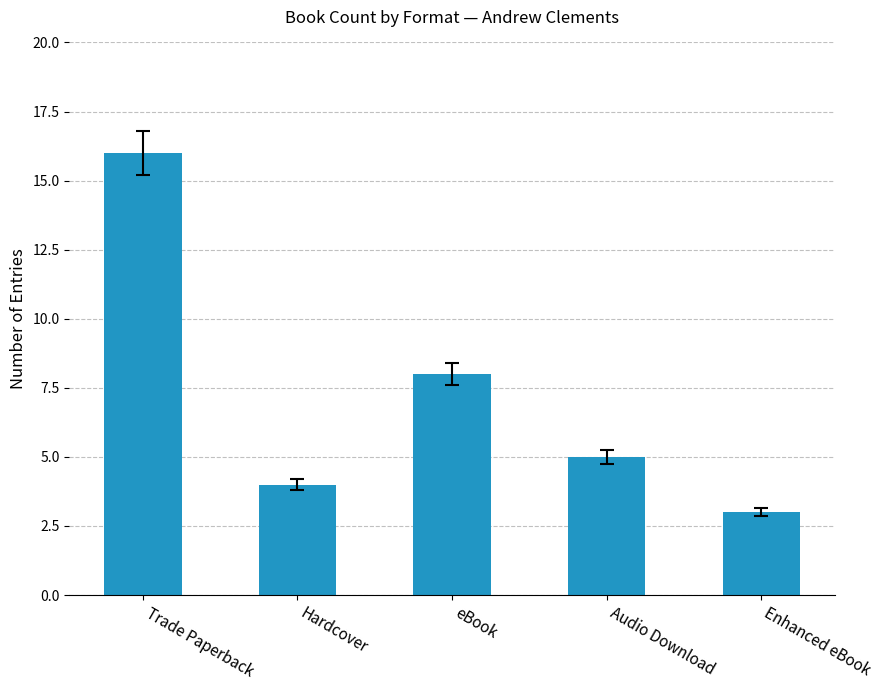

What is the change in value from Hardcover to eBook?

+4